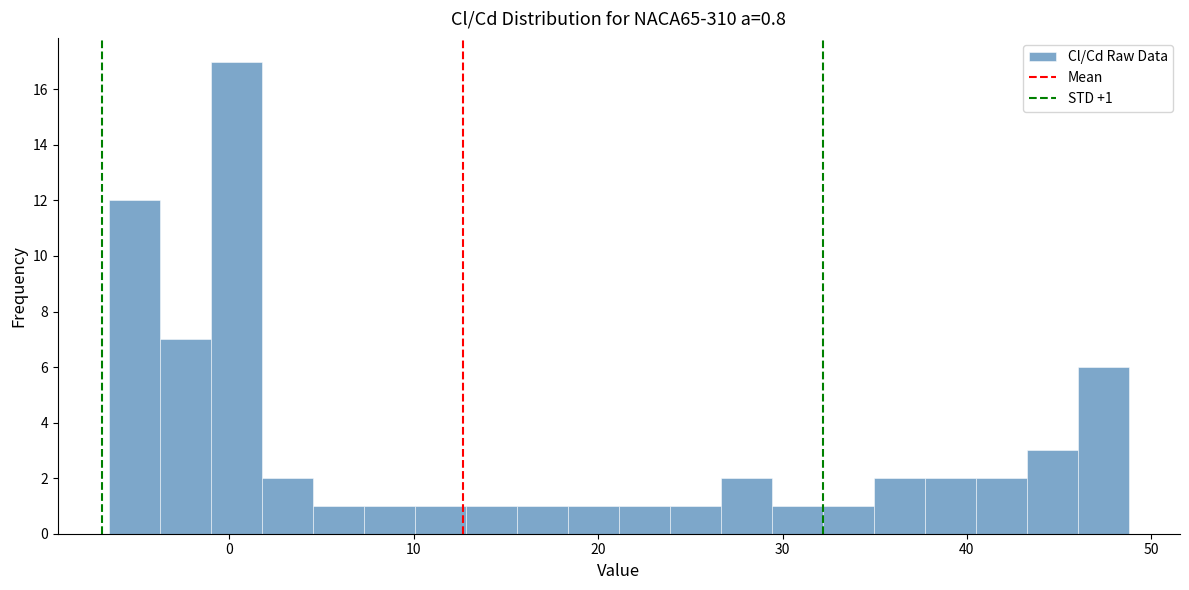

Around what value on the x-axis is the tallest bar? Give the approximate position of its centre, as read against the axis.

0